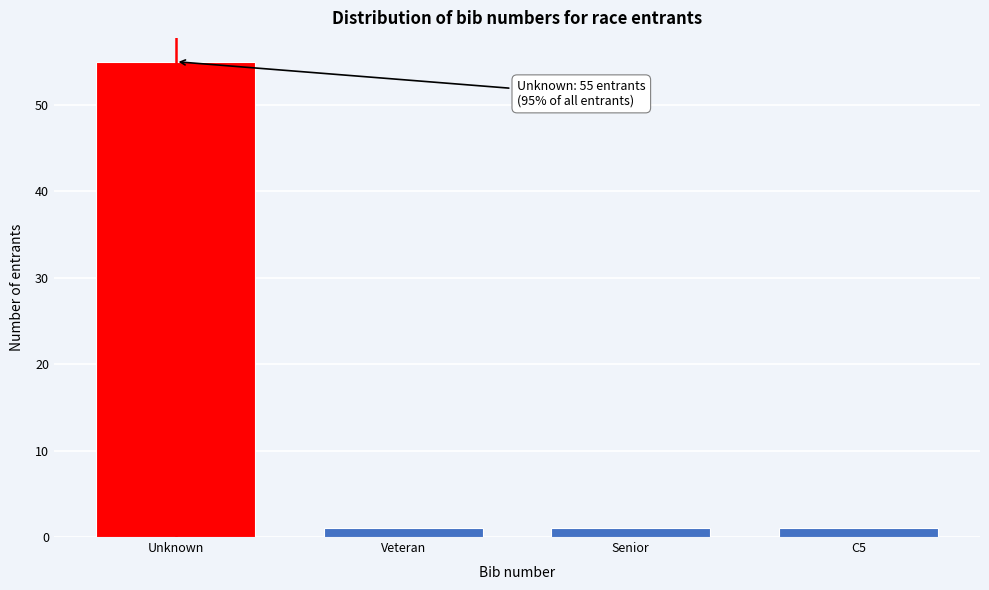

Reading right to left, extract all data points from this chart.

C5=1	Senior=1	Veteran=1	Unknown=55